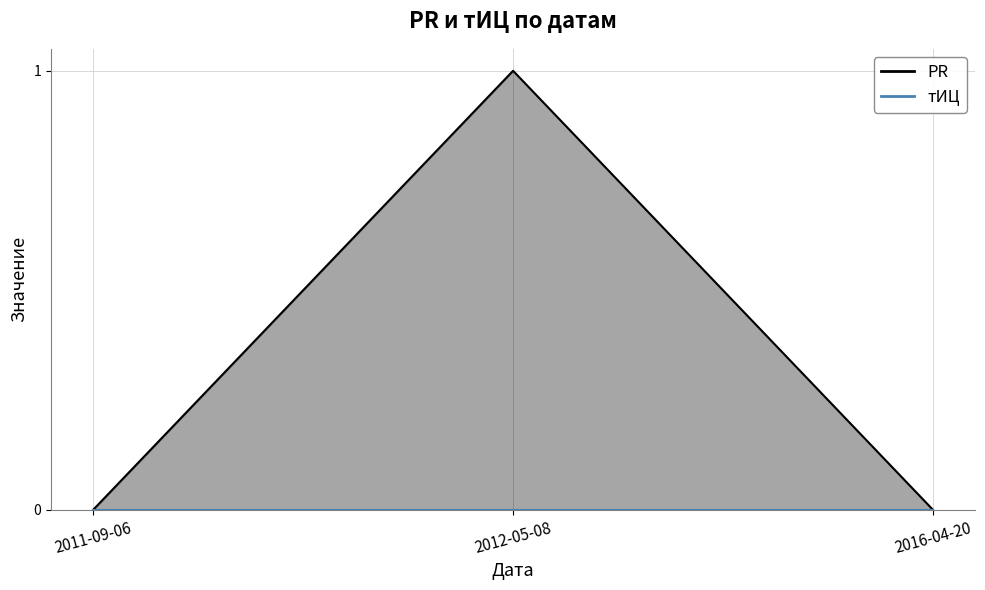

How many lines are shown in the chart?

1